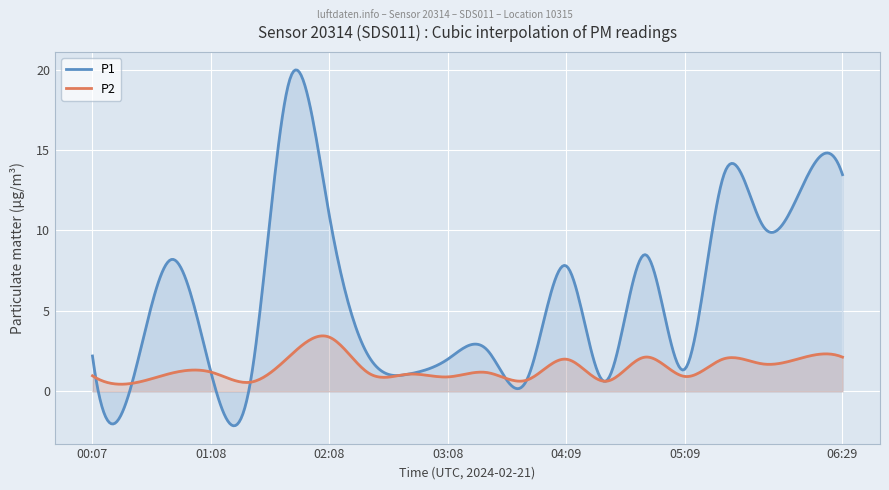

Reading right to left, what are all the values shown in this chart?

P1: 13.5	12.8	10.2	13.5	1.4	8.5	0.6	7.8	0.7	2.6	2.0	1.1	2.2	10.9	19.4	0.6	1.2	8.2	0.5	2.2
P2: 2.1	2.1	1.7	2.0	0.9	2.1	0.6	2.0	0.7	1.2	0.9	1.1	1.1	3.4	2.2	0.6	1.2	1.1	0.5	1.0